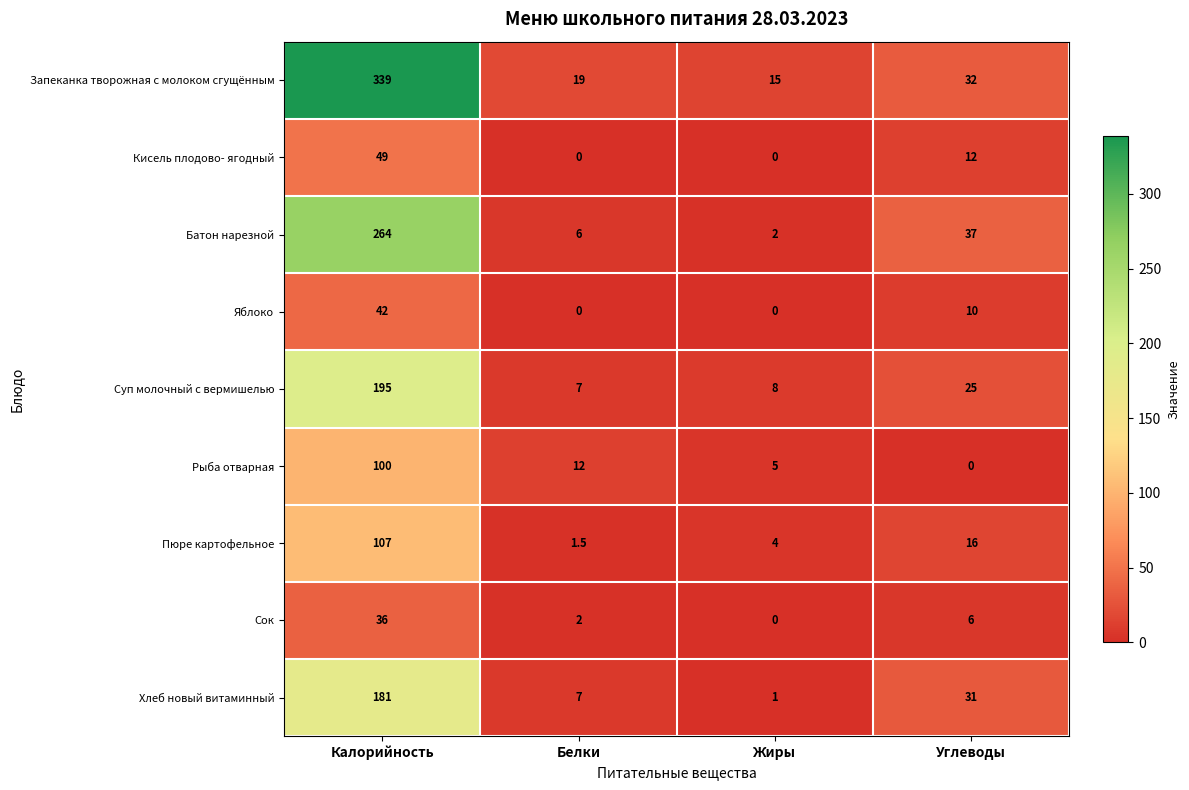

At which label does Кисель плодово- ягодный first exceed 12?

Калорийность